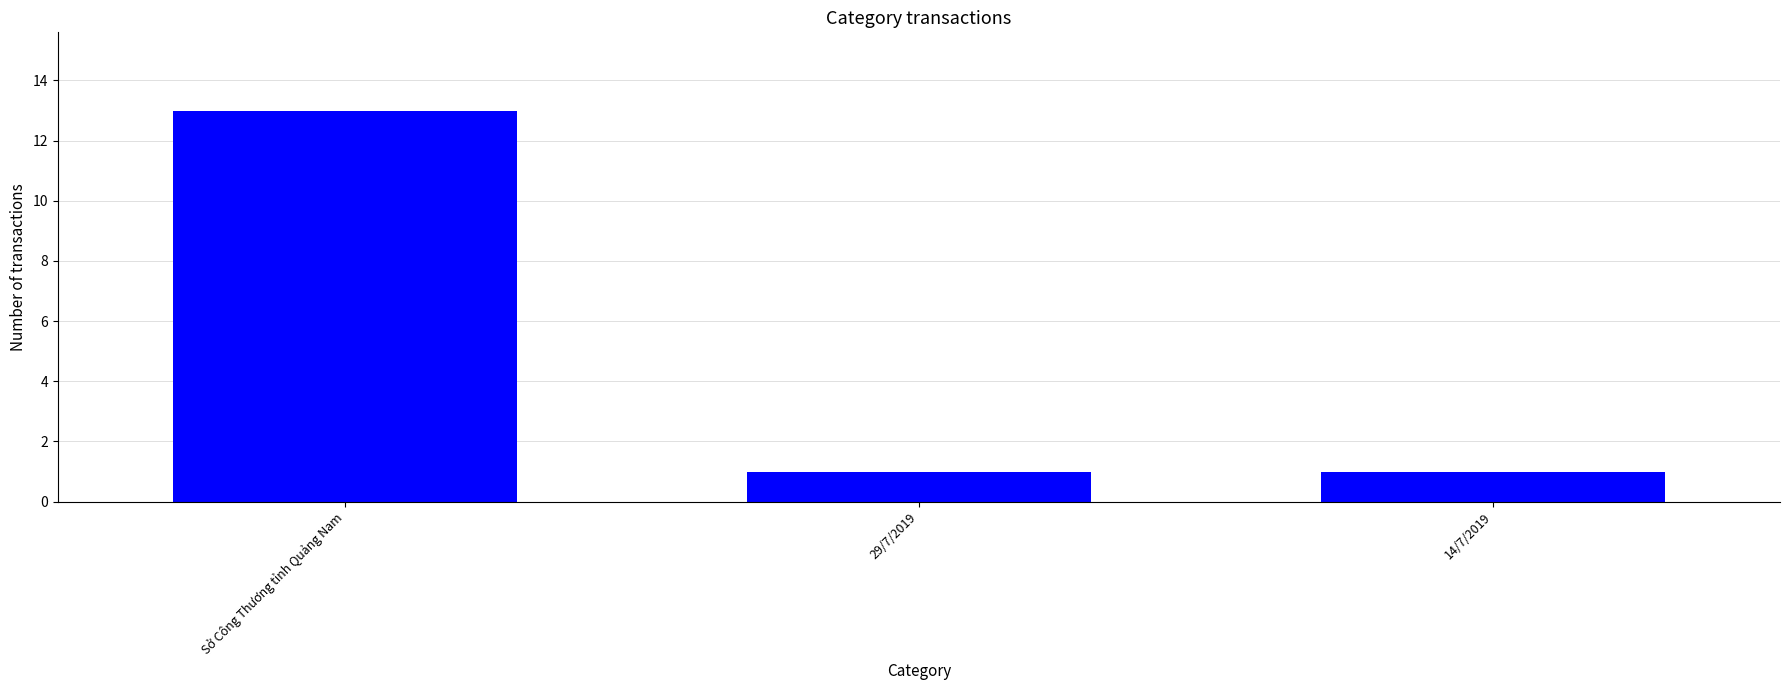

Reading left to right, transcribe all the data shown in this chart.

Sở Công Thương tỉnh Quảng Nam=13	29/7/2019=1	14/7/2019=1